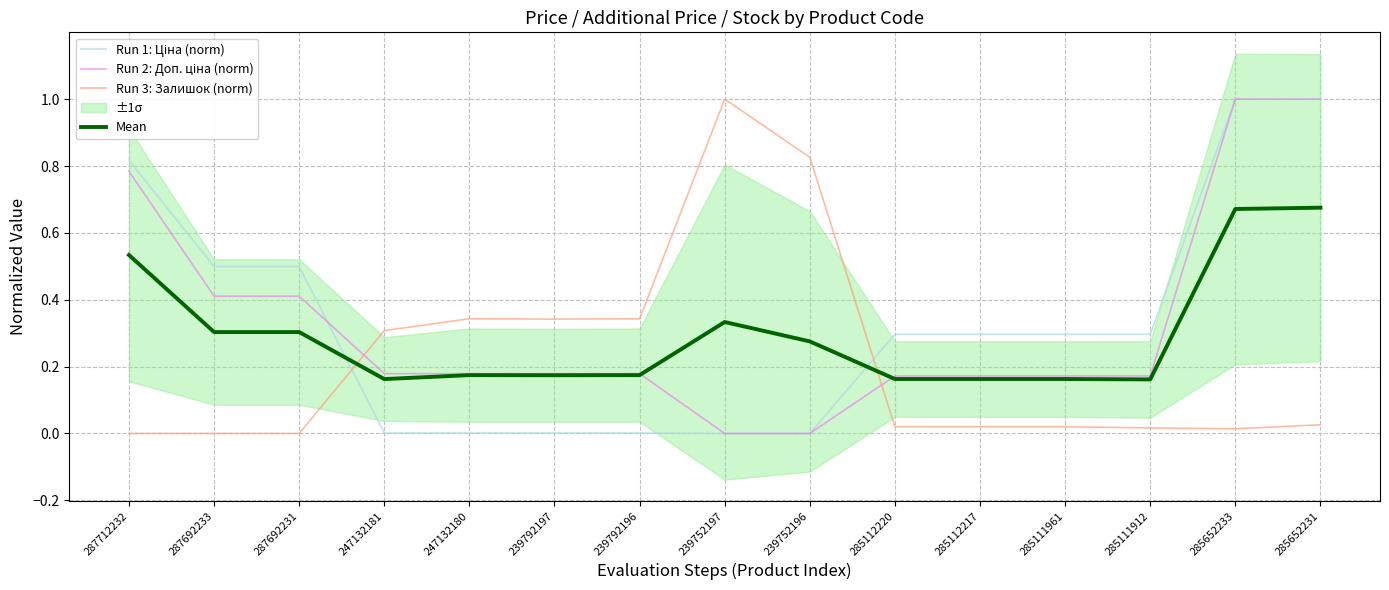

True or false: Run 2: Доп. ціна (norm) has more than 0 interior local peaks.

False